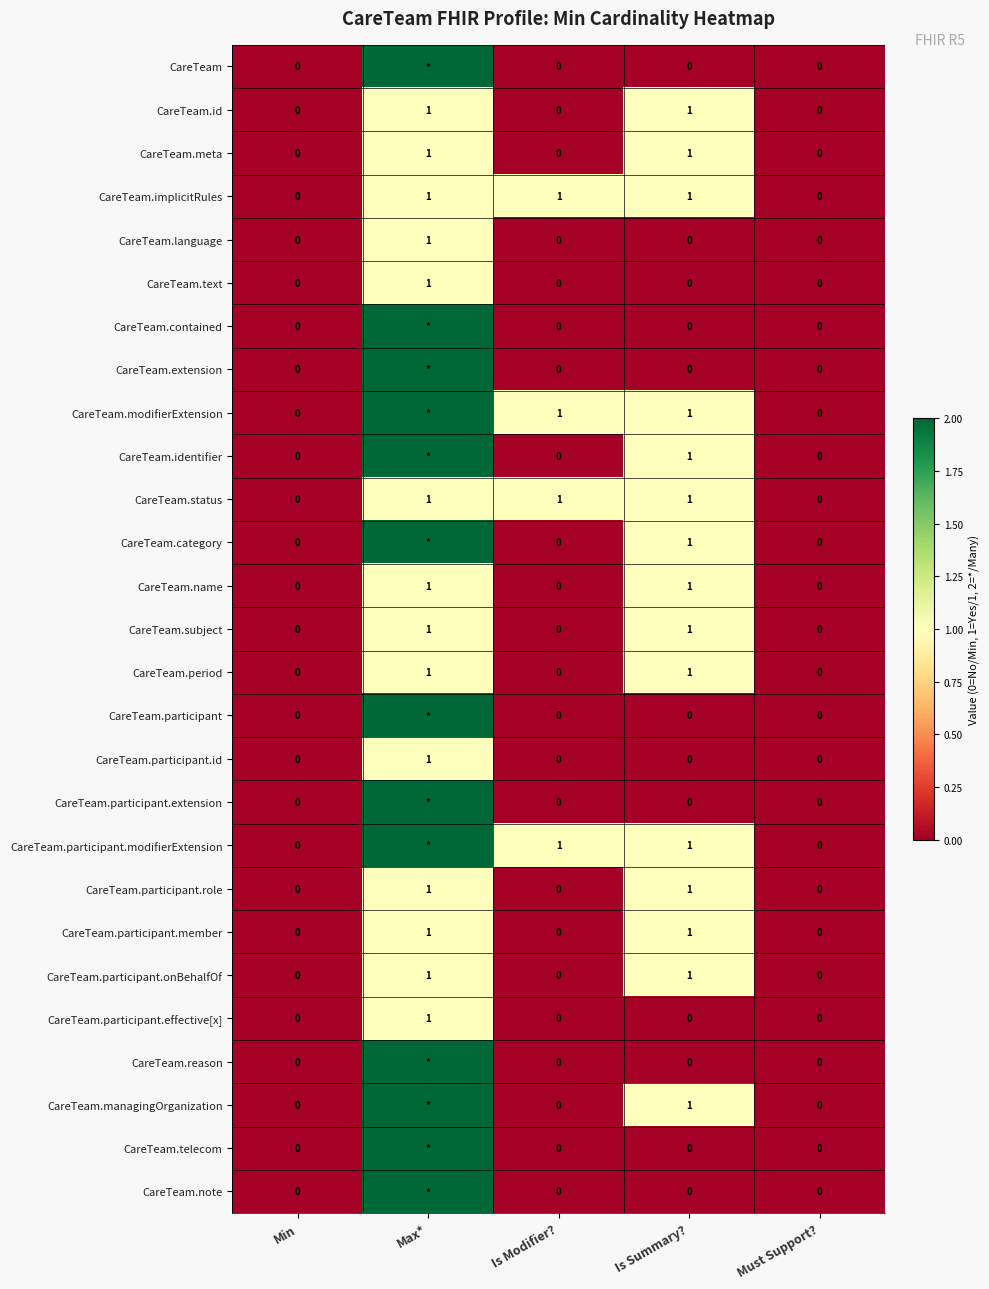

Is it true that CareTeam.text equals 0 at Must Support??

True